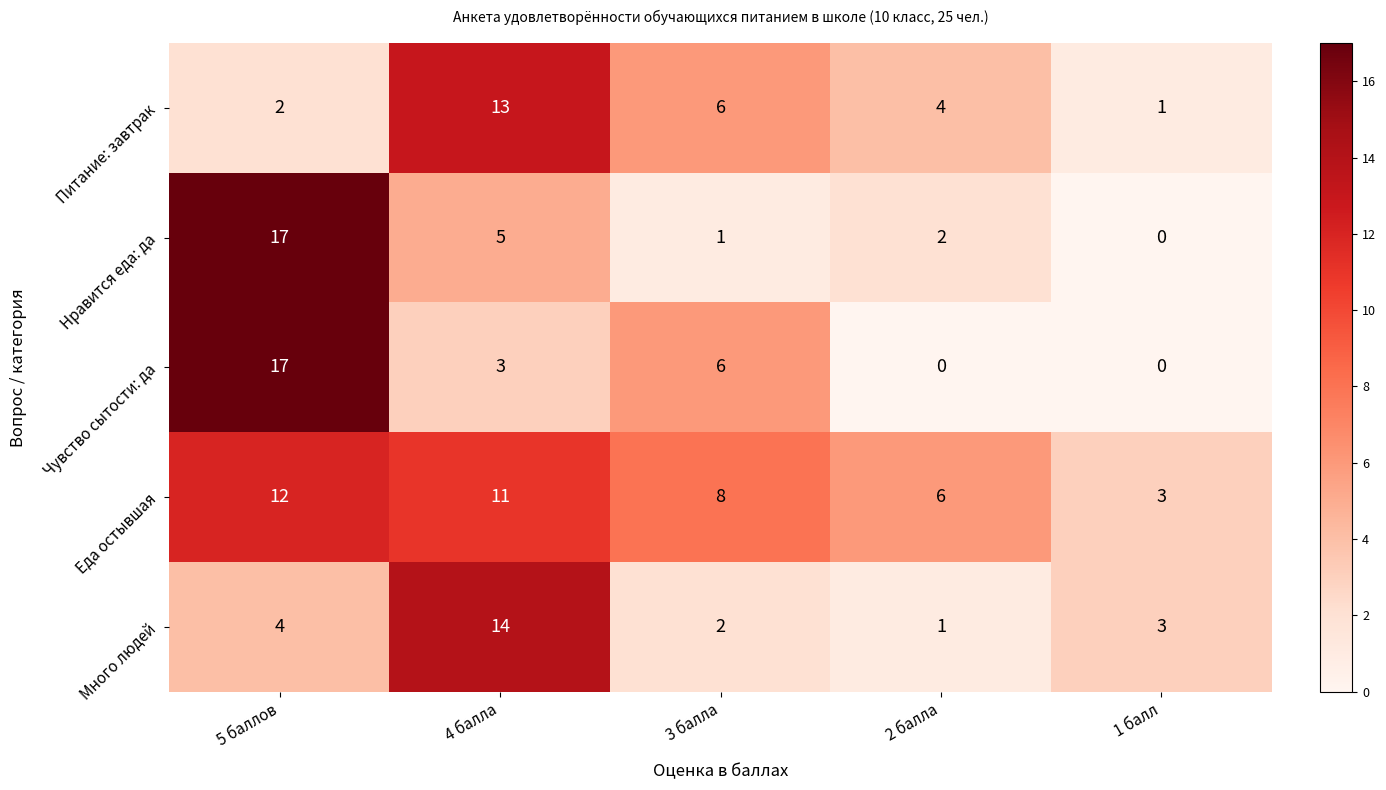

What is the difference between the highest and lowest values at 2 балла?

6